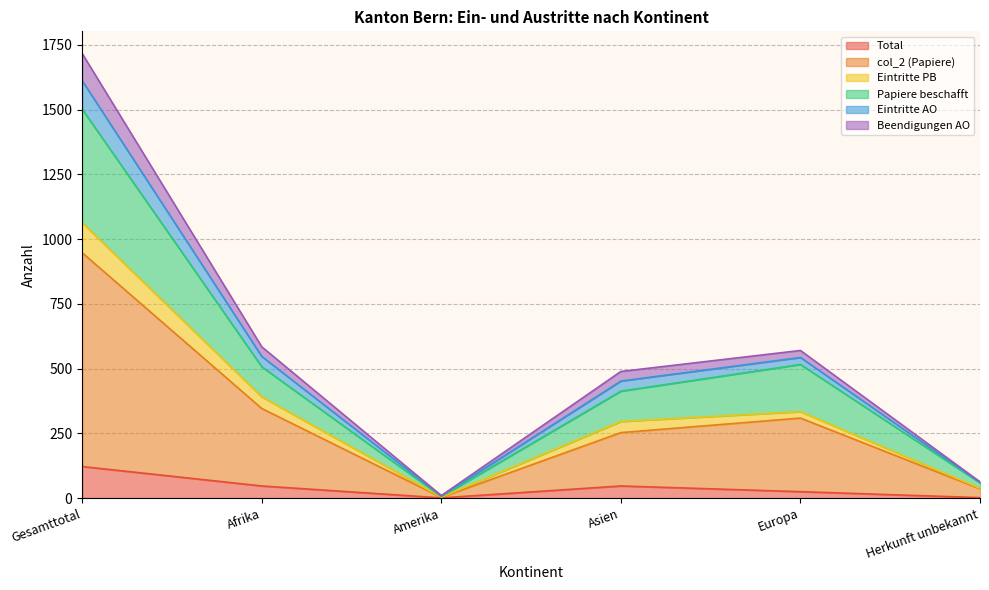

The Papiere beschafft series shows 413 at Asien. True or false?

True